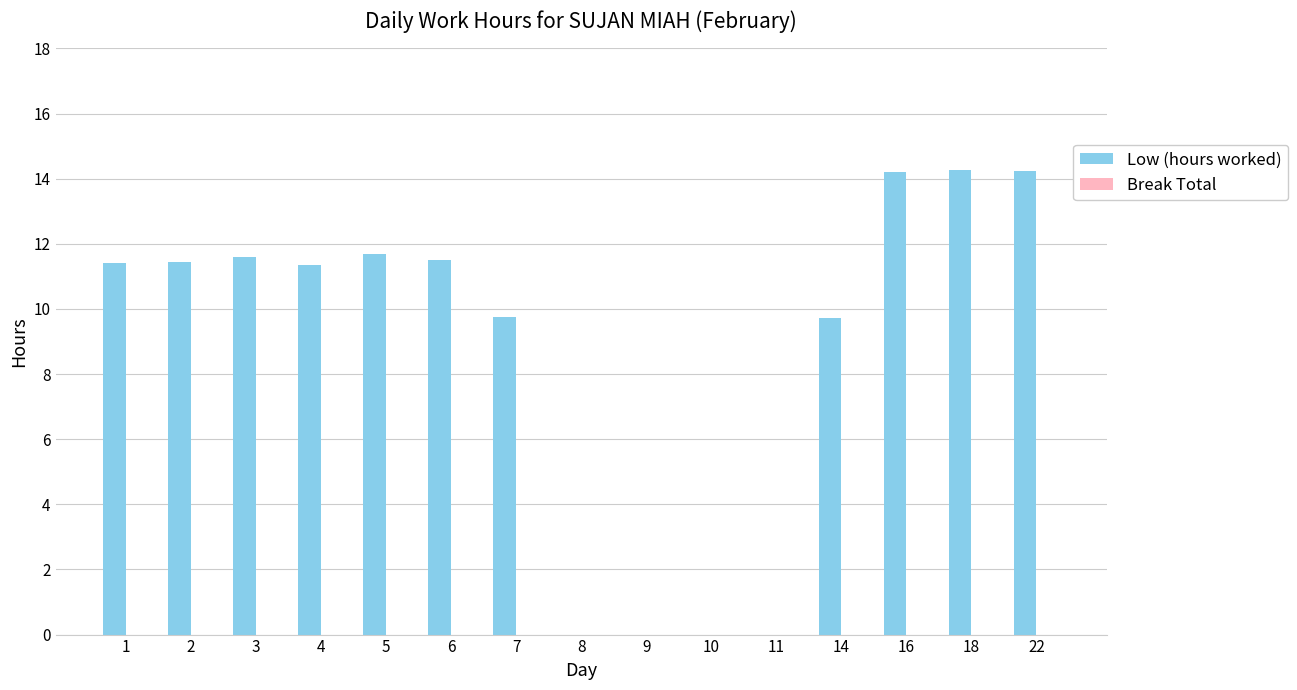

What is the greatest value displayed?

14.3